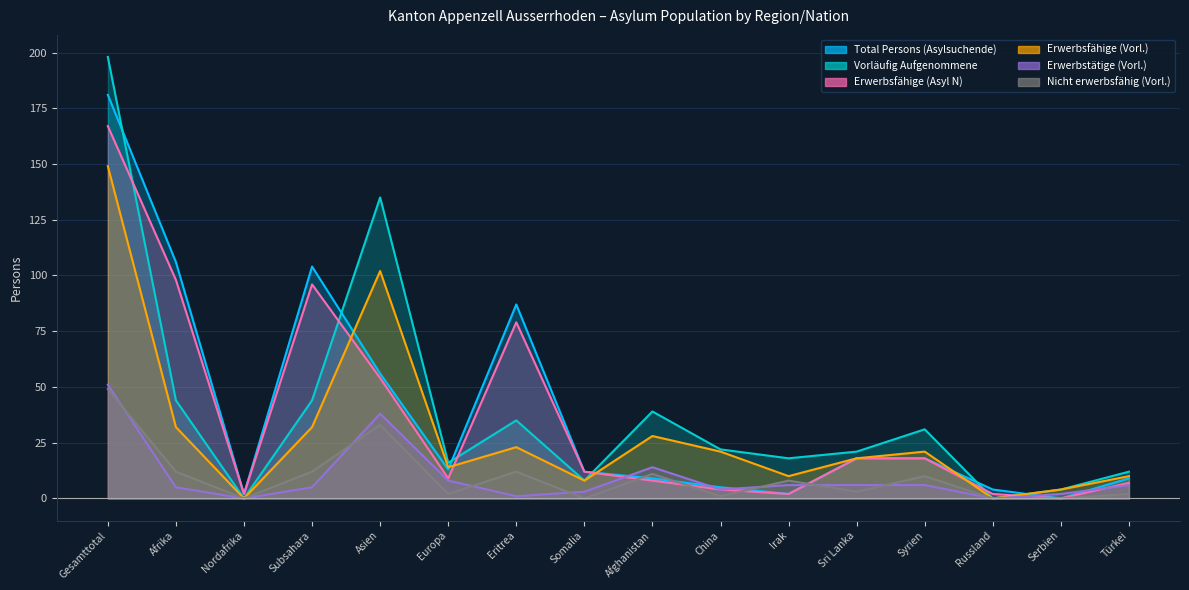

Reading left to right, transcribe all the data shown in this chart.

Total Persons (Asylsuchende): Gesamttotal=181	Afrika=106	Nordafrika=2	Subsahara=104	Asien=56	Europa=13	Eritrea=87	Somalia=12	Afghanistan=9	China=5	Irak=2	Sri Lanka=18	Syrien=18	Russland=4	Serbien=0	Türkei=9
Vorläufig Aufgenommene: Gesamttotal=198	Afrika=44	Nordafrika=0	Subsahara=44	Asien=135	Europa=16	Eritrea=35	Somalia=8	Afghanistan=39	China=22	Irak=18	Sri Lanka=21	Syrien=31	Russland=0	Serbien=4	Türkei=12
Erwerbsfähige (Asyl N): Gesamttotal=167	Afrika=98	Nordafrika=2	Subsahara=96	Asien=54	Europa=9	Eritrea=79	Somalia=12	Afghanistan=8	China=4	Irak=2	Sri Lanka=18	Syrien=18	Russland=2	Serbien=0	Türkei=7
Erwerbsfähige (Vorl.): Gesamttotal=149	Afrika=32	Nordafrika=0	Subsahara=32	Asien=102	Europa=14	Eritrea=23	Somalia=8	Afghanistan=28	China=21	Irak=10	Sri Lanka=18	Syrien=21	Russland=0	Serbien=4	Türkei=10
Erwerbstätige (Vorl.): Gesamttotal=51	Afrika=5	Nordafrika=0	Subsahara=5	Asien=38	Europa=8	Eritrea=1	Somalia=3	Afghanistan=14	China=4	Irak=6	Sri Lanka=6	Syrien=6	Russland=0	Serbien=2	Türkei=6
Nicht erwerbsfähig (Vorl.): Gesamttotal=49	Afrika=12	Nordafrika=0	Subsahara=12	Asien=33	Europa=2	Eritrea=12	Somalia=0	Afghanistan=11	China=1	Irak=8	Sri Lanka=3	Syrien=10	Russland=0	Serbien=0	Türkei=2